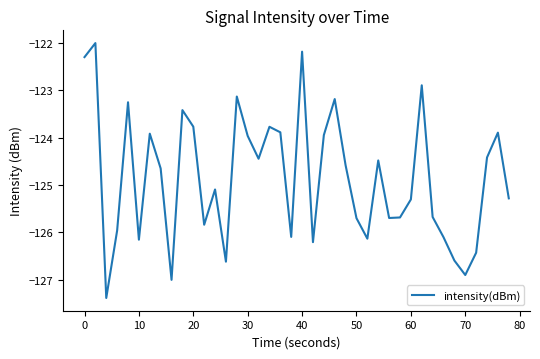

What is the minimum value shown in the chart?

-127.4